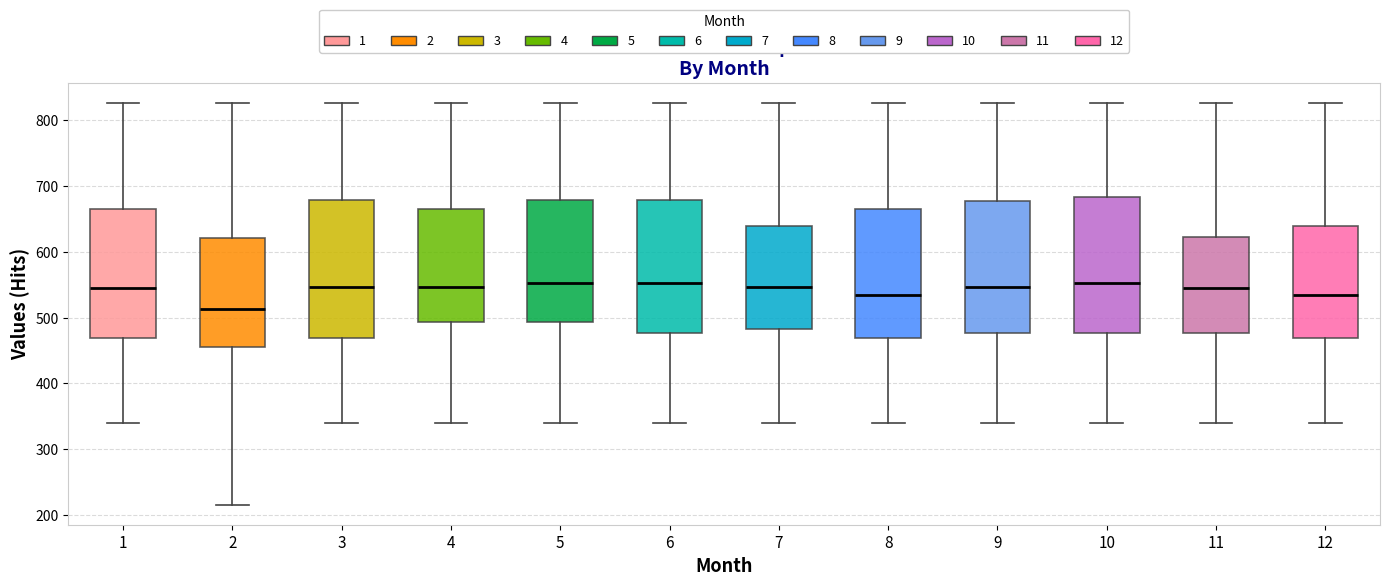

Which box's median line is the lowest?

2